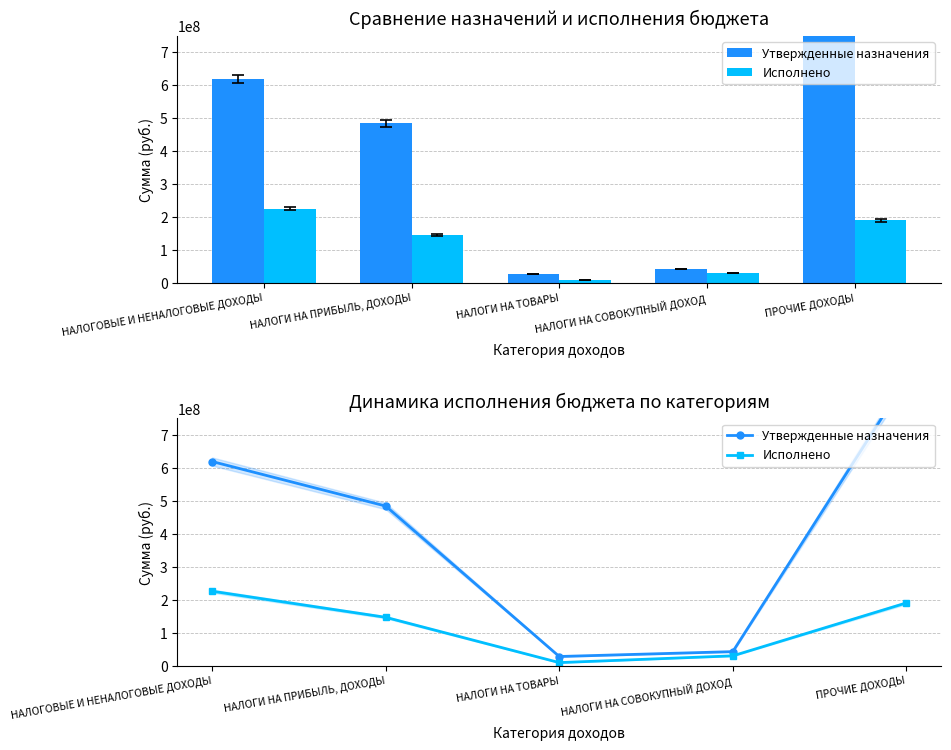

Which category has the lowest value in the Утвержденные назначения series?

НАЛОГИ НА ТОВАРЫ